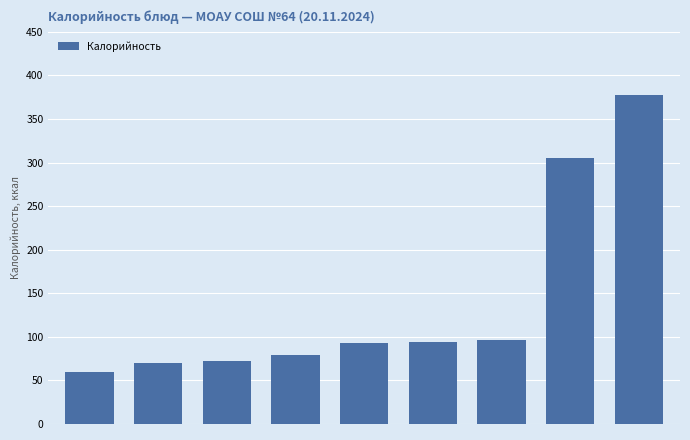

What is the average value?

138.7